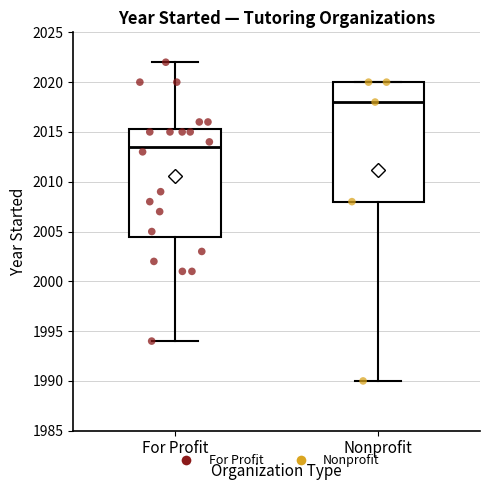

Reading left to right, transcribe this box plot: for each box, give where its median line is, the range the box spans, and where its two whiskers end, as read against the y-axis. The values are not printed on the chart, so give them approximately, as read against the axis.

For Profit: median 2013.5, box 2004.5 to 2015.5, whiskers 1994.0 to 2022.0
Nonprofit: median 2018.0, box 2008.0 to 2020.0, whiskers 1990.0 to 2020.0